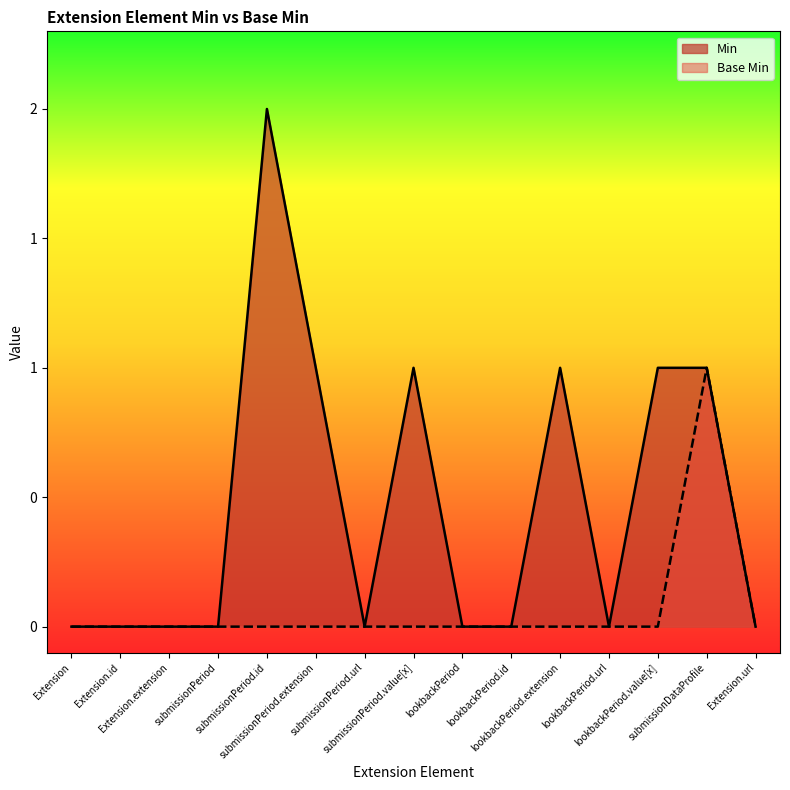

How many data points in Base Min are above 0?

1